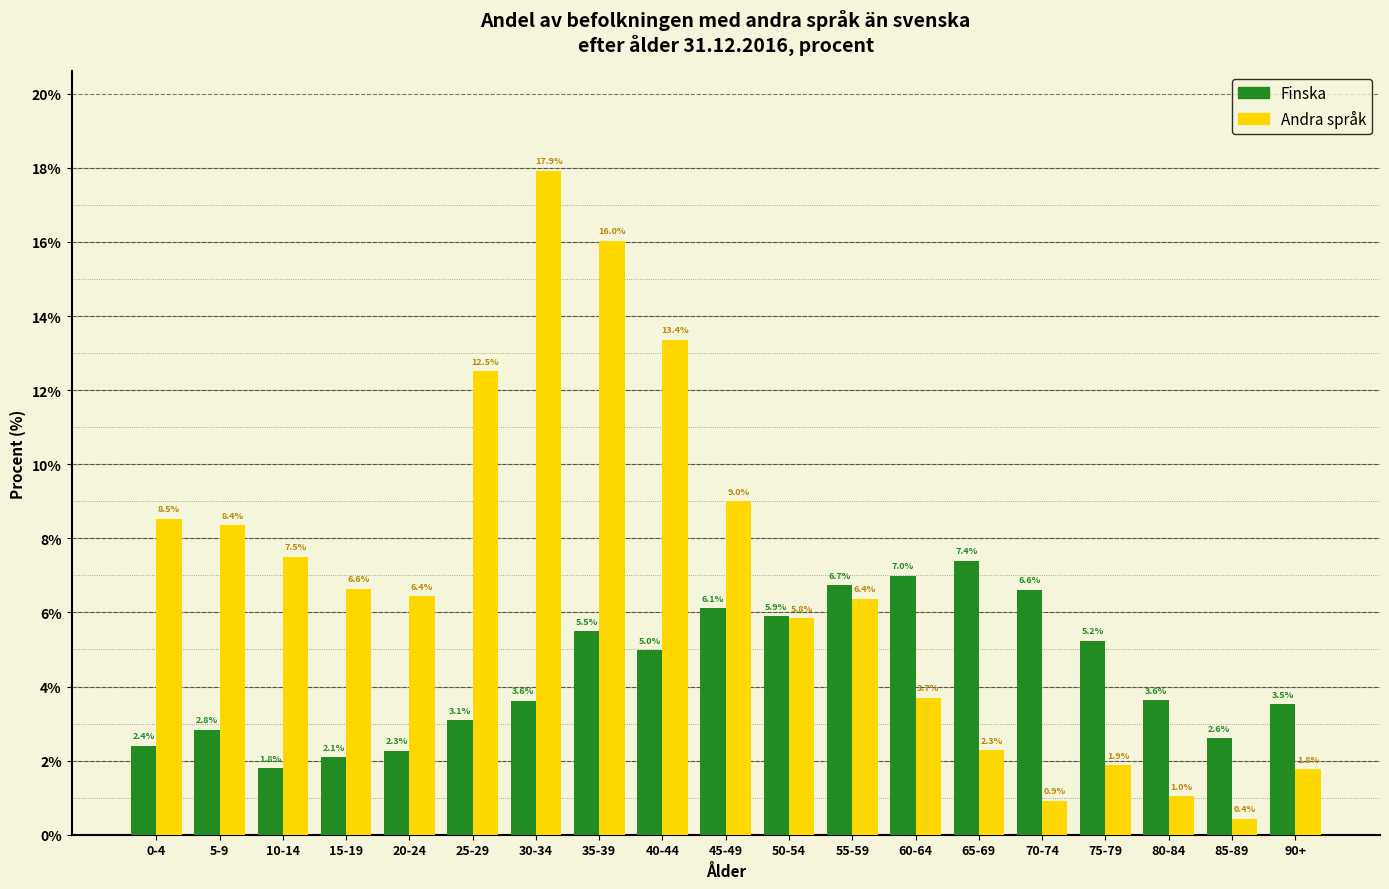

Reading left to right, extract all data points from this chart.

Finska: 2.4	2.8	1.8	2.1	2.3	3.1	3.6	5.5	5.0	6.1	5.9	6.7	7.0	7.4	6.6	5.2	3.6	2.6	3.5
Andra språk: 8.5	8.4	7.5	6.6	6.4	12.5	17.9	16.0	13.4	9.0	5.8	6.4	3.7	2.3	0.9	1.9	1.0	0.4	1.8